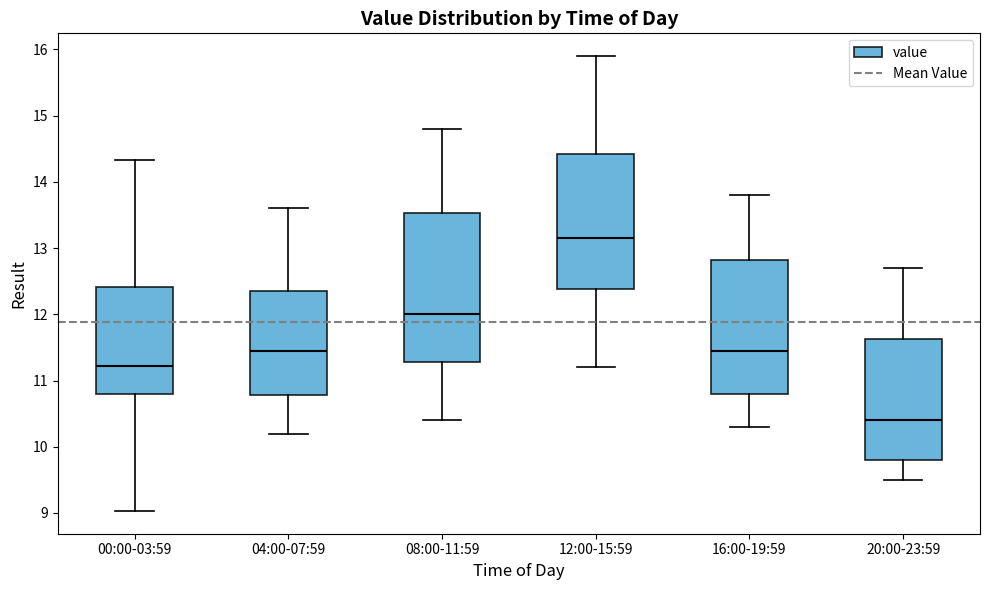

Comparing the boxes themselves (not the whiskers), which one is the tallest?

08:00-11:59